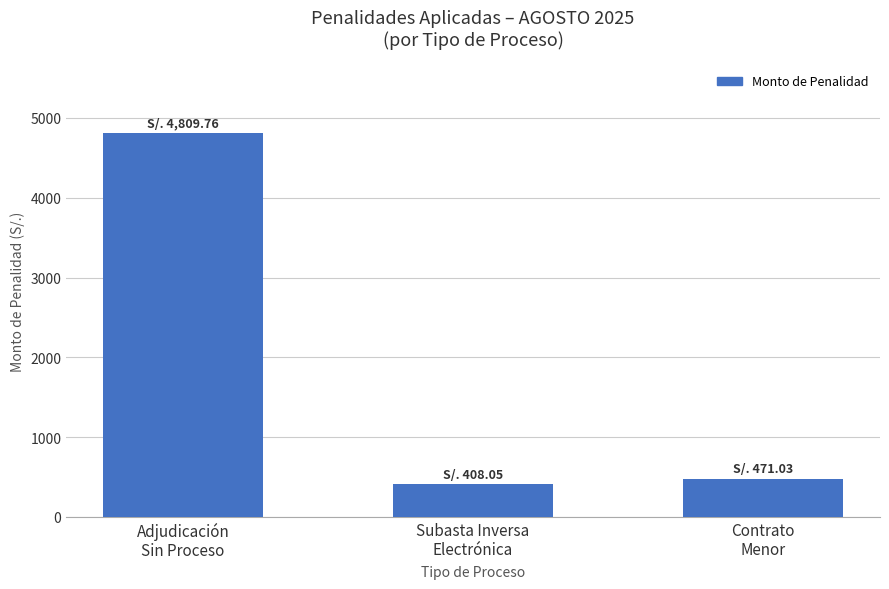

What is the change in value from Adjudicación
Sin Proceso to Contrato
Menor?

-4338.7